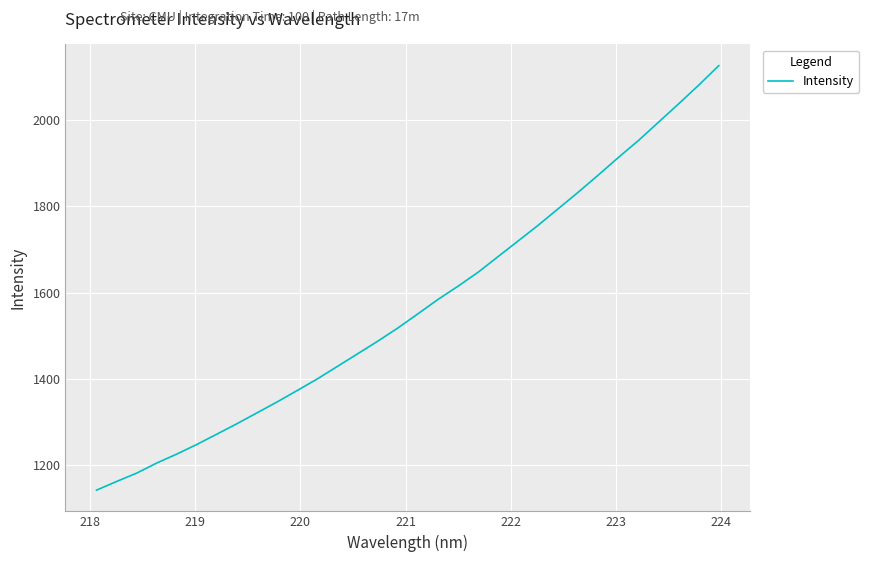

What is the maximum value shown in the chart?

2126.3